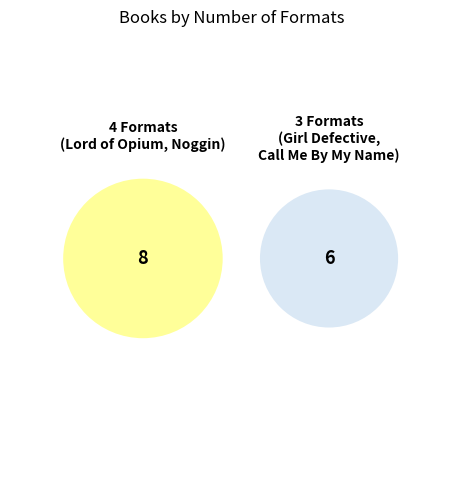

Which has a higher value, Call Me By My Name or Lord of Opium?

Lord of Opium